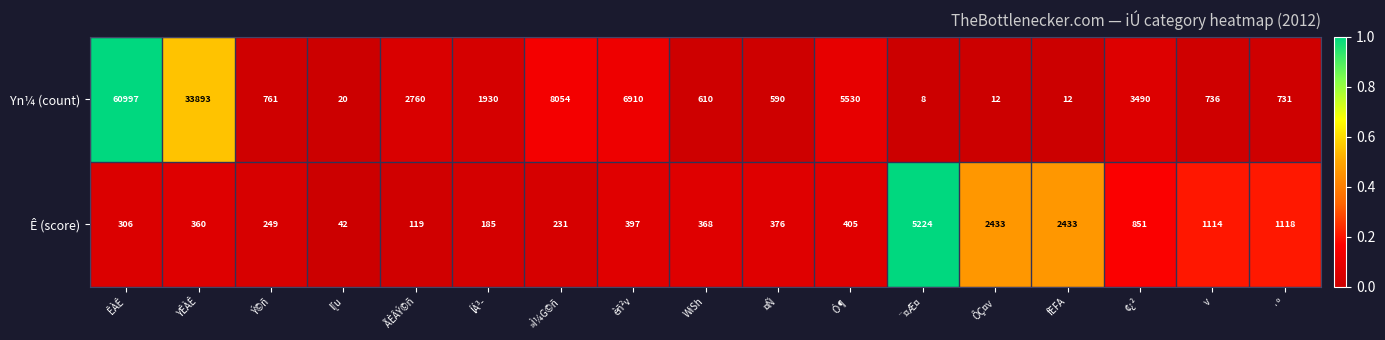

Which series changed the most between l[u and Ó¶?

Yn¼ (count)